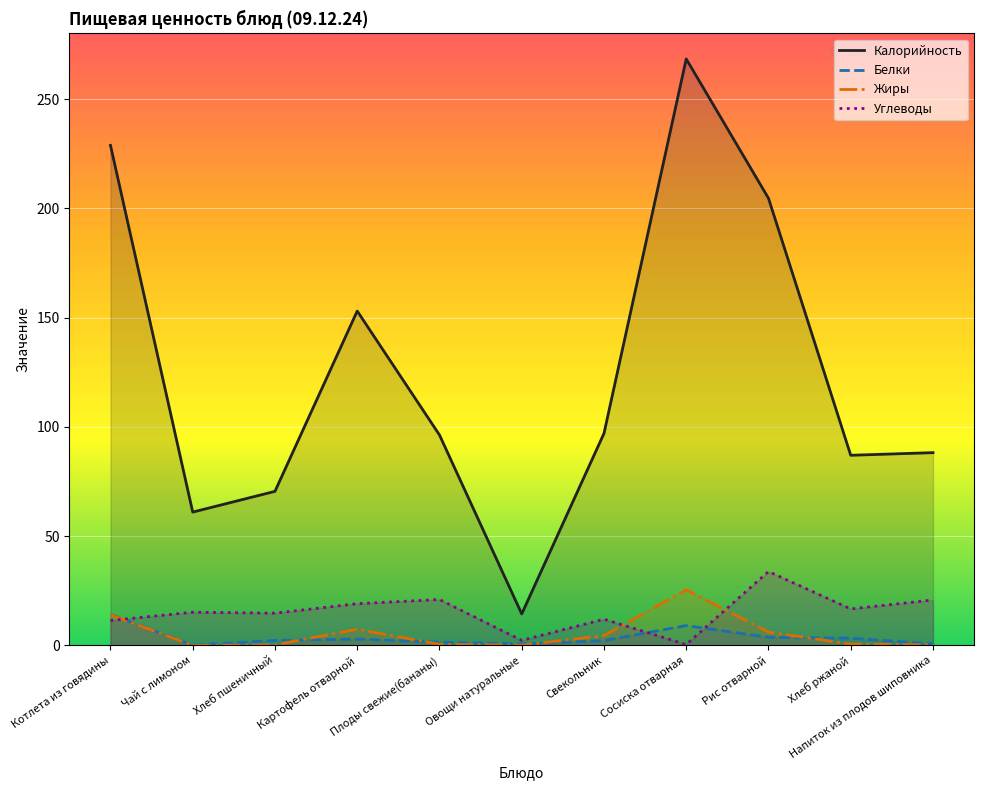

What is the sum of all Углеводы values?

167.5